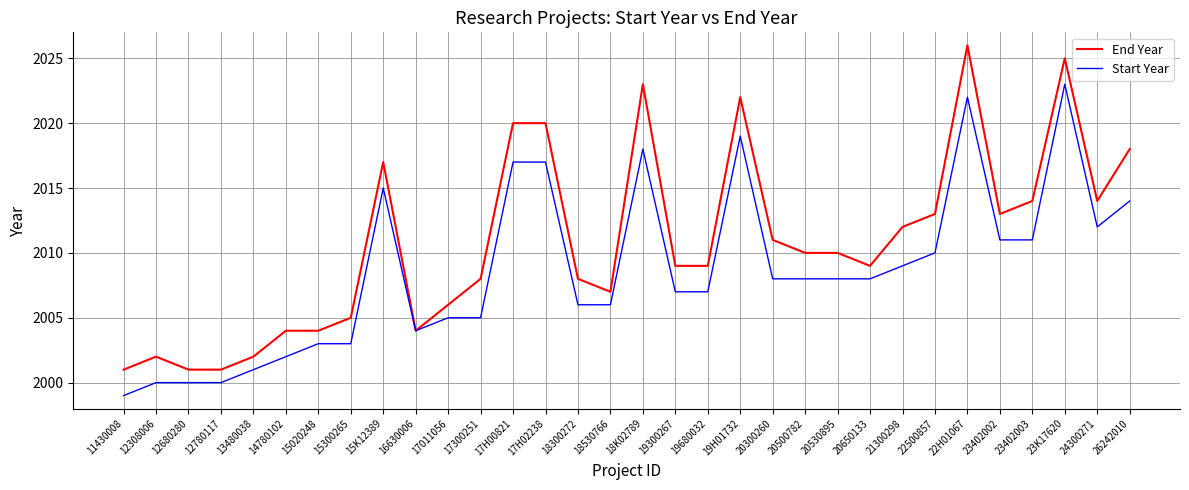

What is the sum of the End Year values at 20530895 and 22H01067?

4036